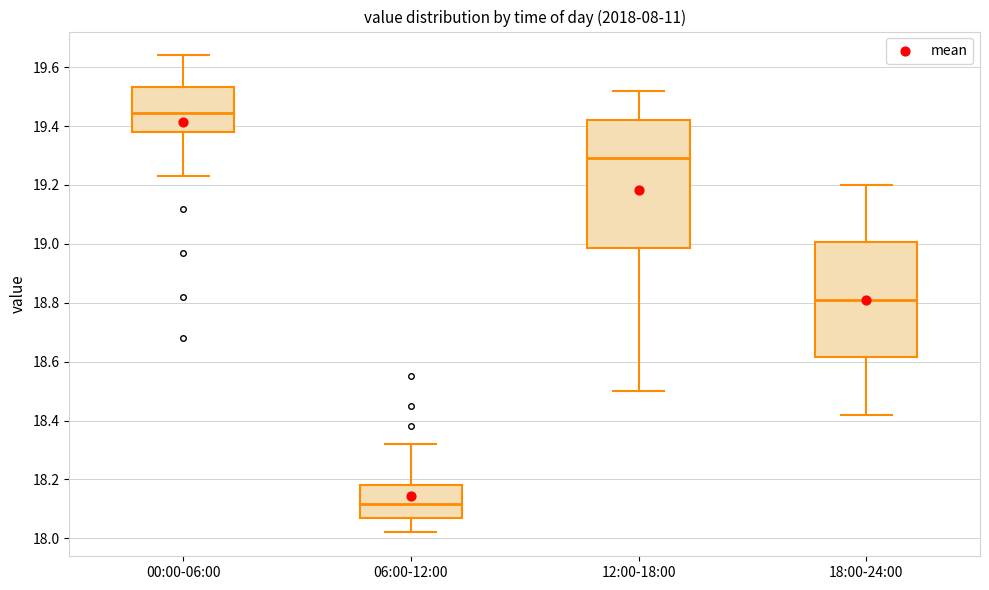

Reading left to right, read every box against the y-axis: the position of its median line, the range the box covers, and the ends of its whiskers. The values are not printed on the chart, so give them approximately, as read against the axis.

00:00-06:00: median 19.44, box 19.38 to 19.54, whiskers 19.24 to 19.64
06:00-12:00: median 18.12, box 18.06 to 18.18, whiskers 18.02 to 18.32
12:00-18:00: median 19.30, box 18.98 to 19.42, whiskers 18.50 to 19.52
18:00-24:00: median 18.82, box 18.62 to 19.00, whiskers 18.42 to 19.20